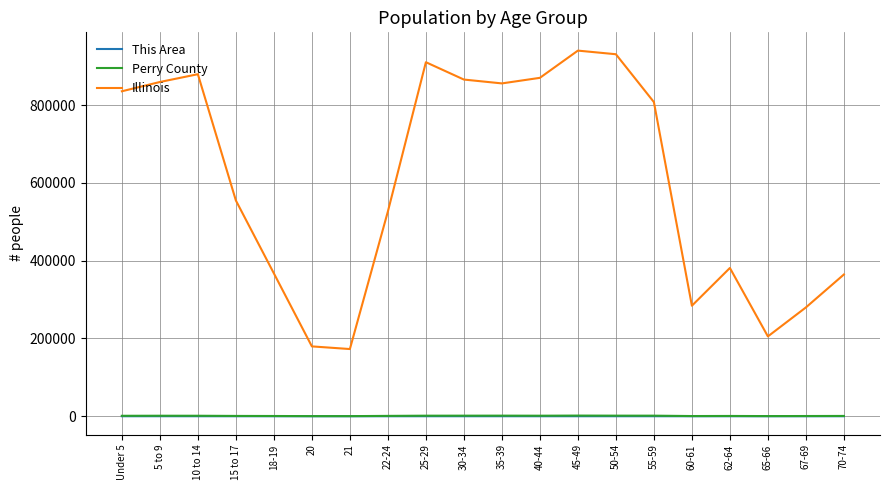

The value of Illinois at 10 to 14 is 408030. True or false?

False